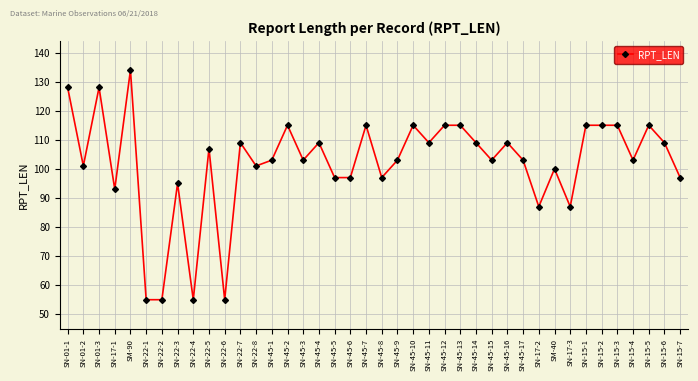

True or false: there are more than 1 points higher than both neighbors.

True